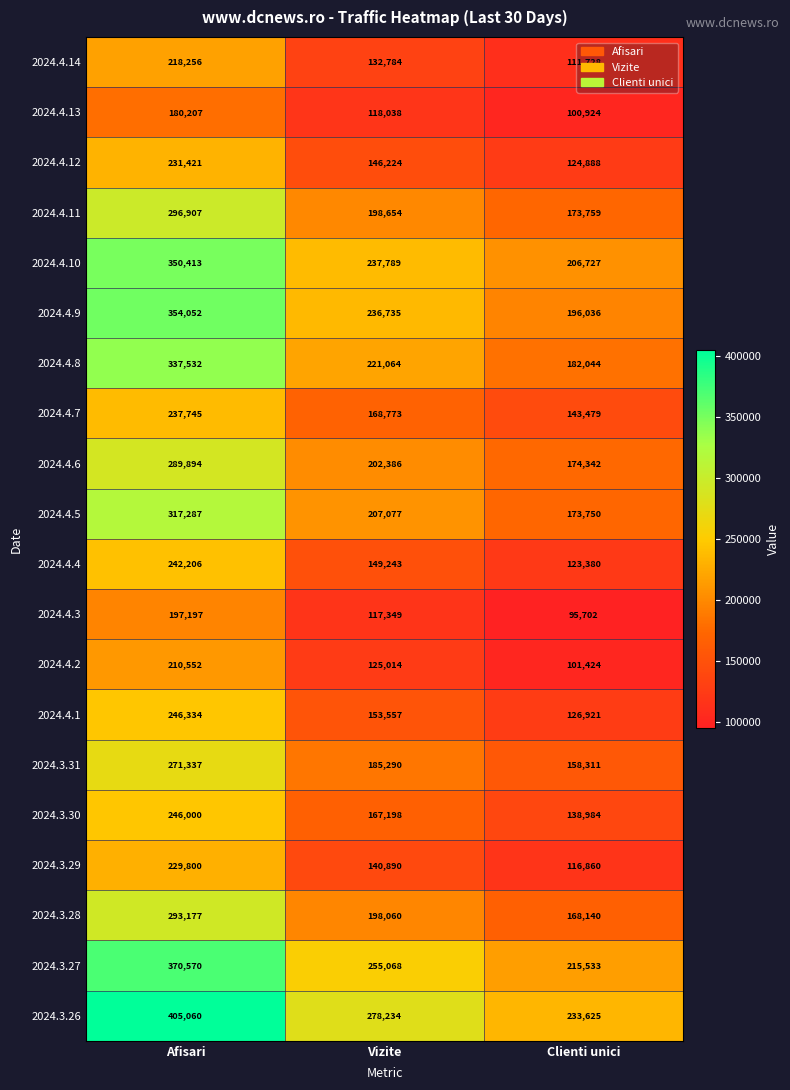

Which series changed the most between Afisari and Clienti unici?

2024.3.26